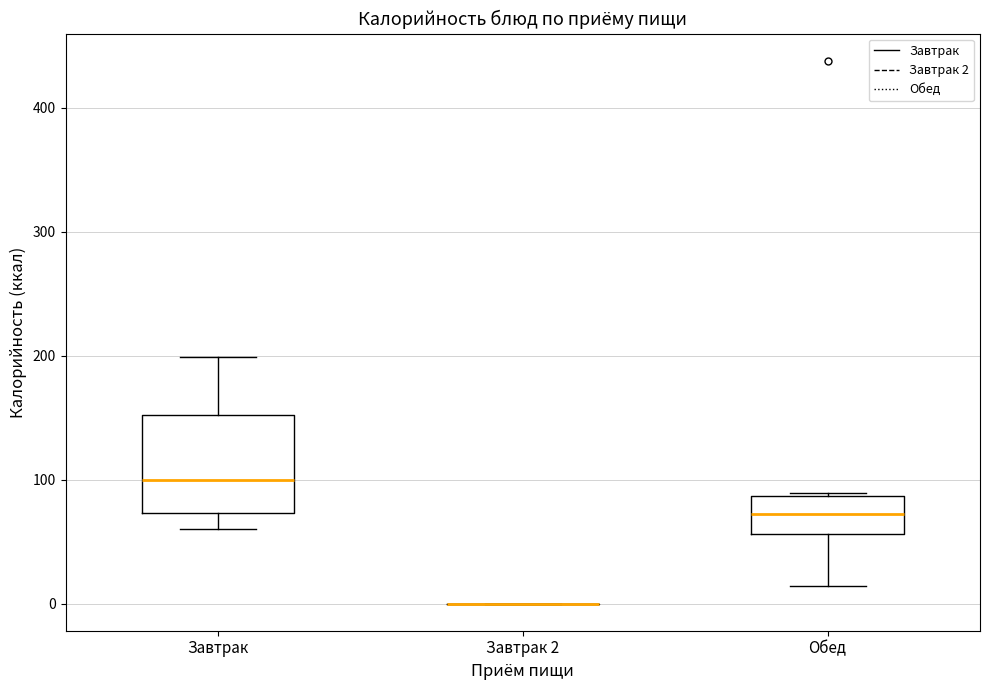

Which box is the tallest, from its lower edge to its upper edge?

Завтрак